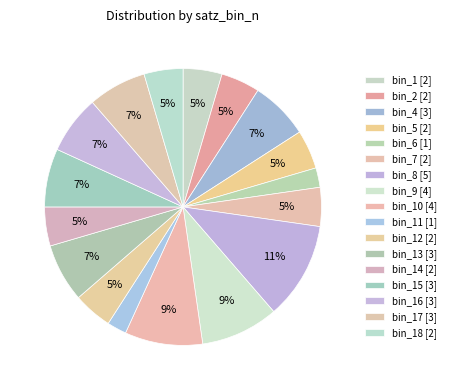

How many slices are in this pie chart?

17